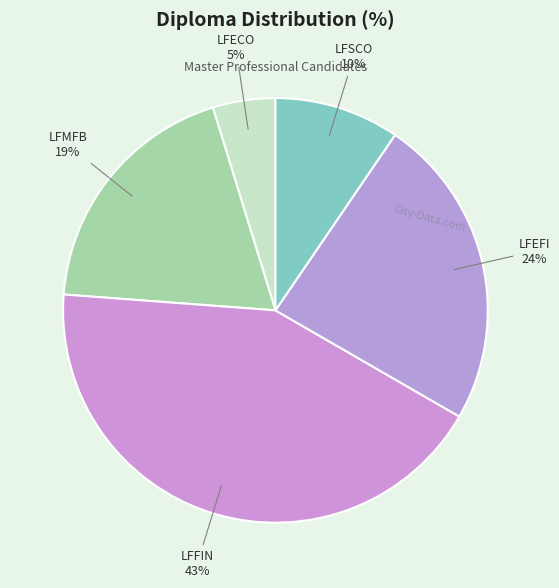

To the nearest percent, what is the difference between the LFFIN and LFEFI slice percentages?

19%